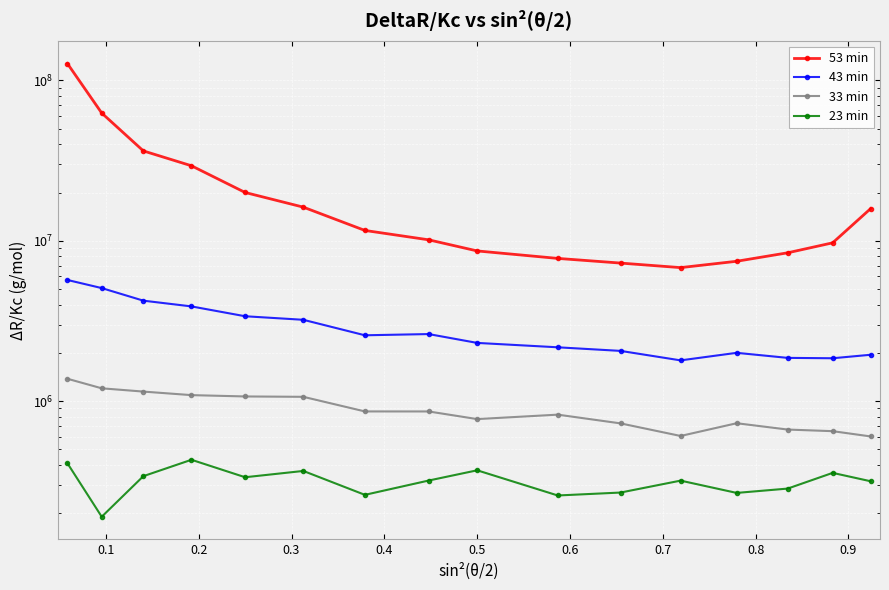

Which series has the widest spread of values?

53 min